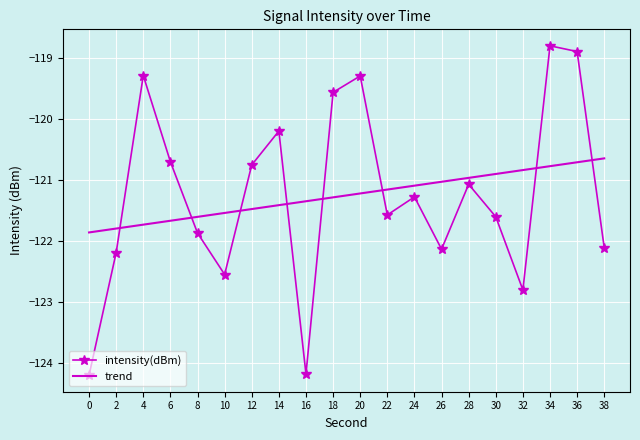

The value at 10 is -122.5. True or false?

True